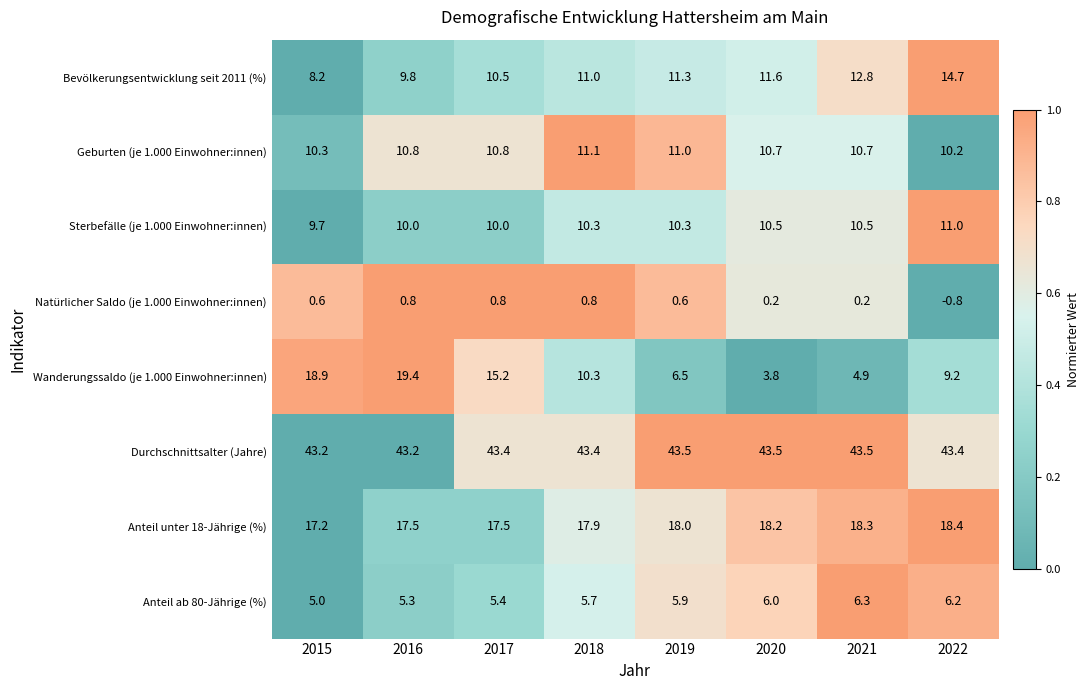

What is the approximate value of Durchschnittsalter (Jahre) at 2019?

43.5